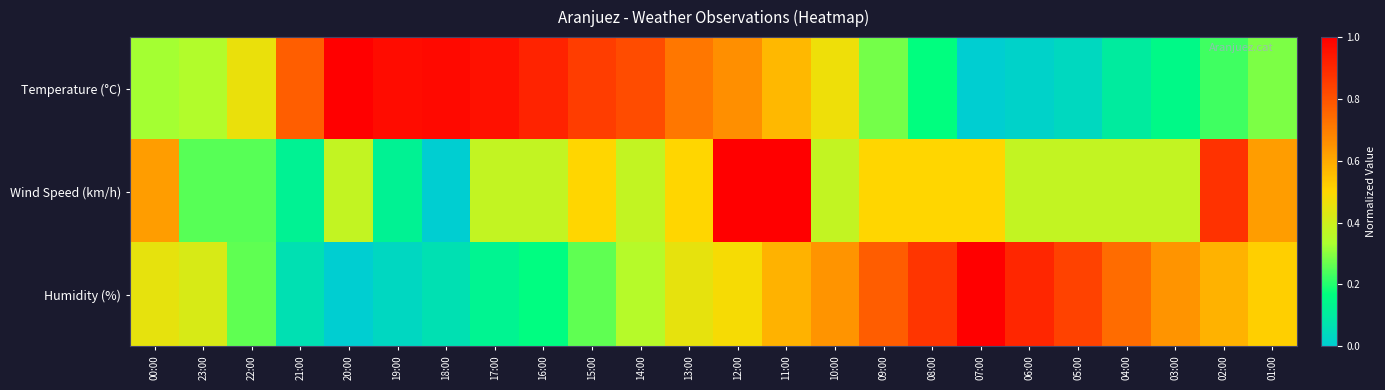

Rank the series by their maximum value, from lowest to highest.

Temperature (°C), Wind Speed (km/h), Humidity (%)